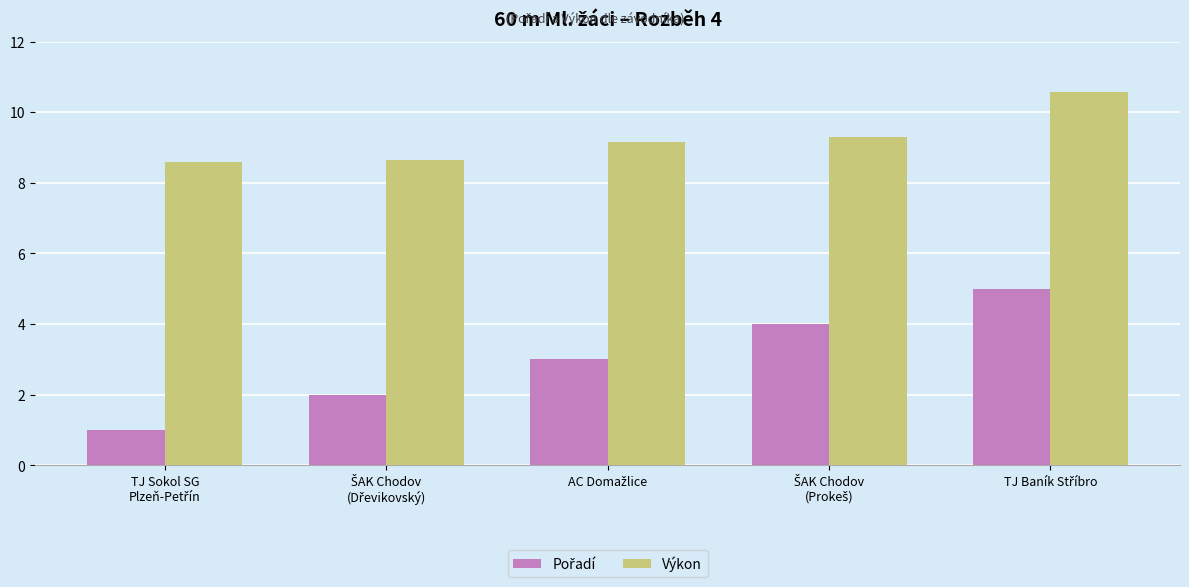

What is the difference between the second highest and minimum values in the Výkon series?

0.7